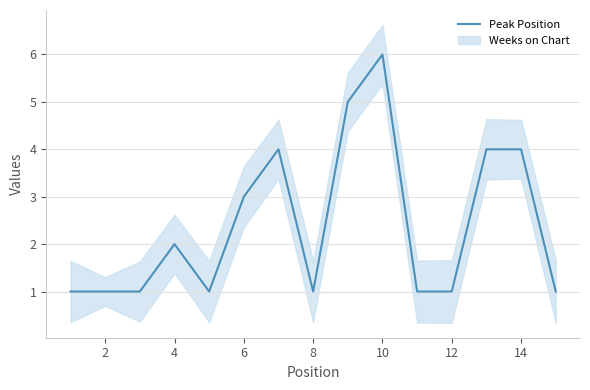

What is the average value?

2